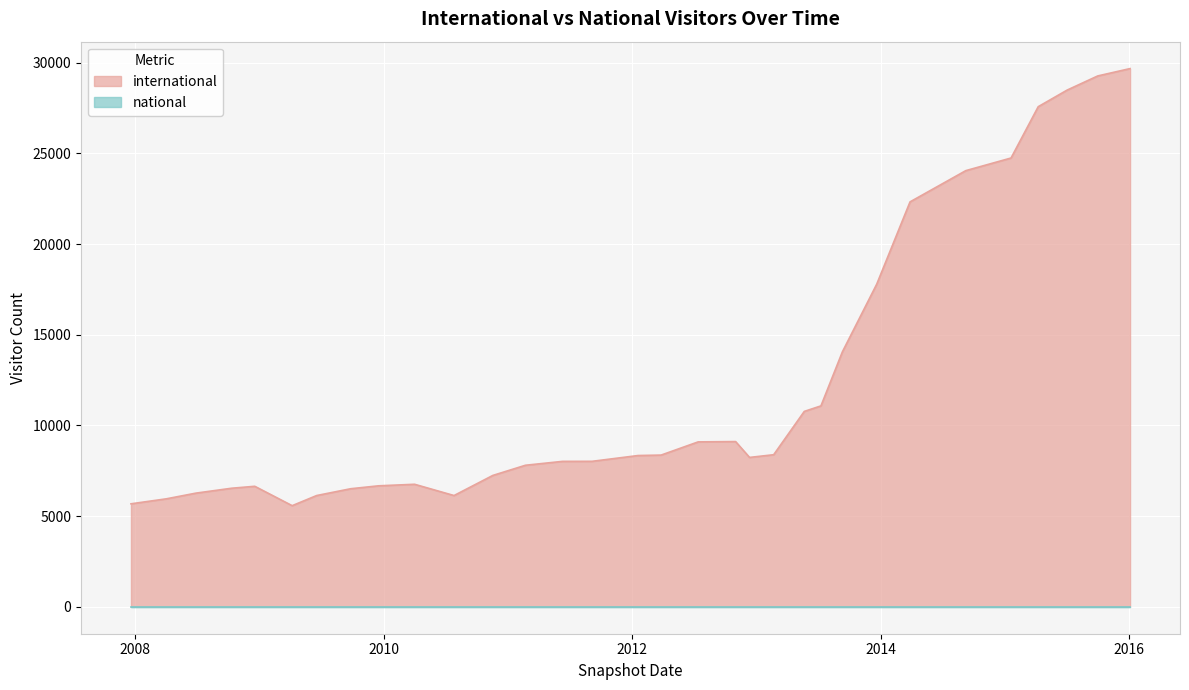

The value of international at 2013-09-10 is 14058. True or false?

True